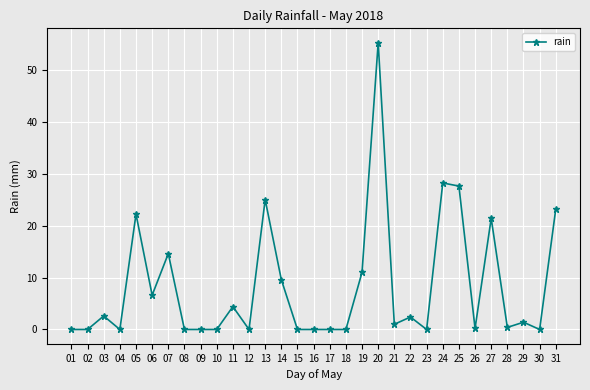

Where is the data nearest to the value 27?

25